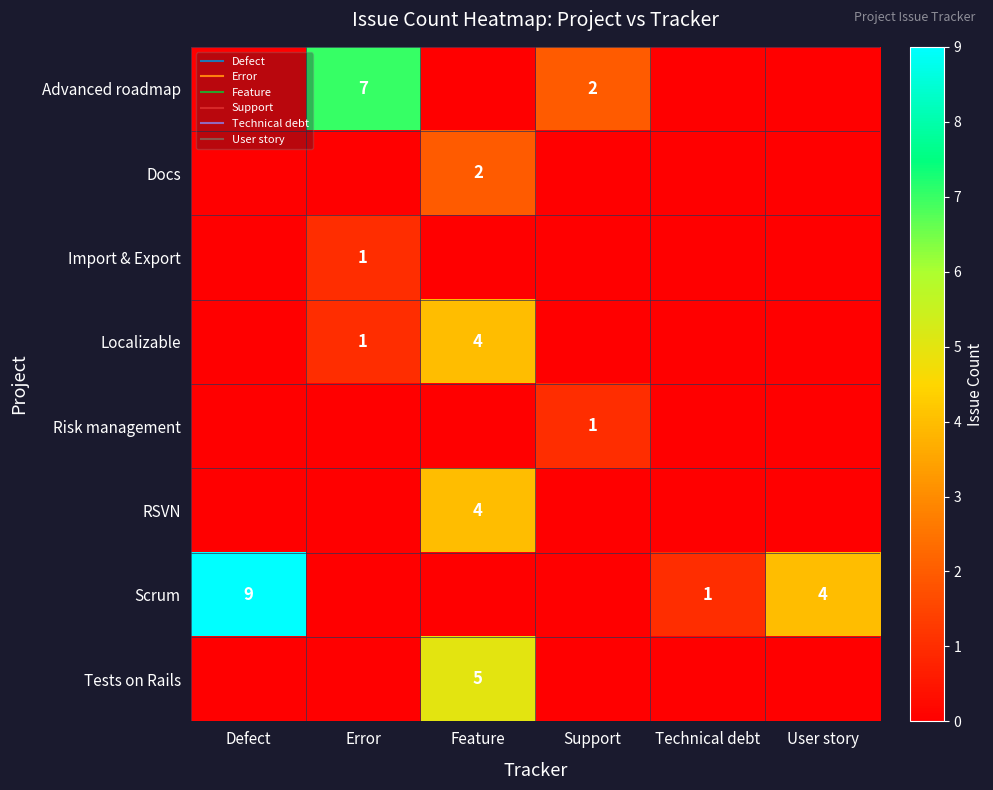

What is the sum of the Import & Export values at User story and Error?

1